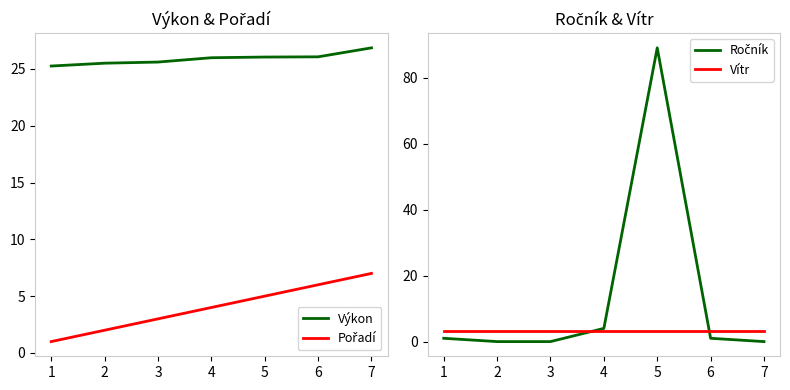

Which series ends up on top after the final intersection of Ročník and Výkon?

Výkon